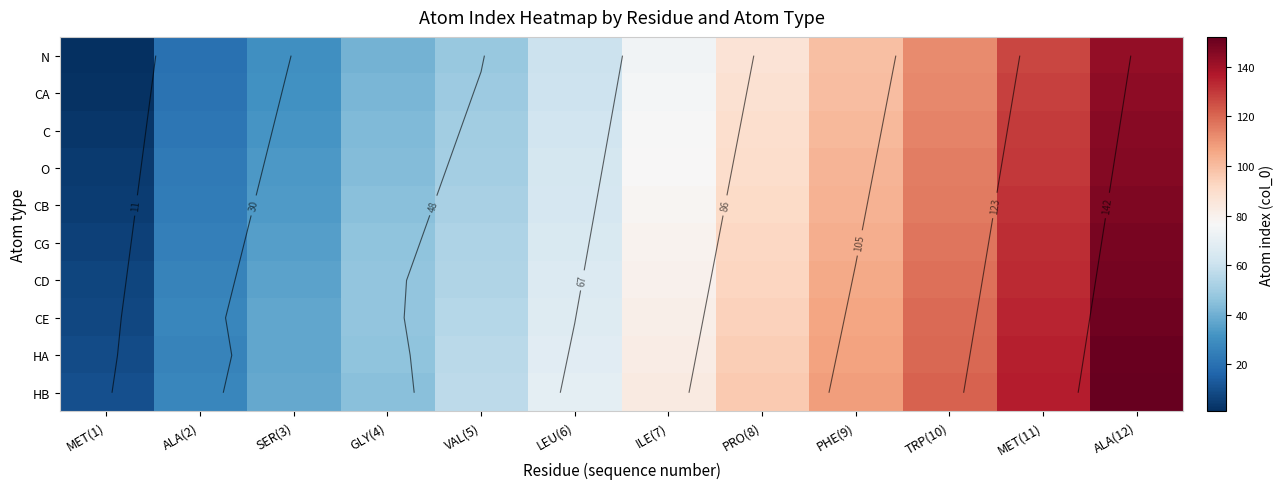

The value of O at ALA(2) is 40. True or false?

False